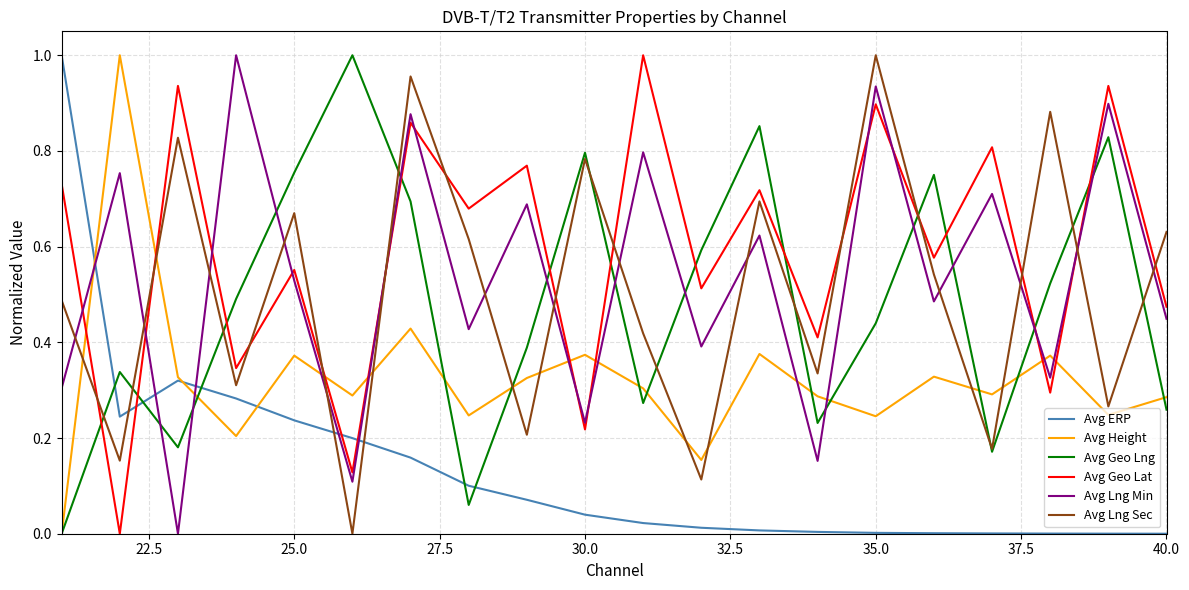

Which series has the largest total across all categories?

Avg Geo Lat